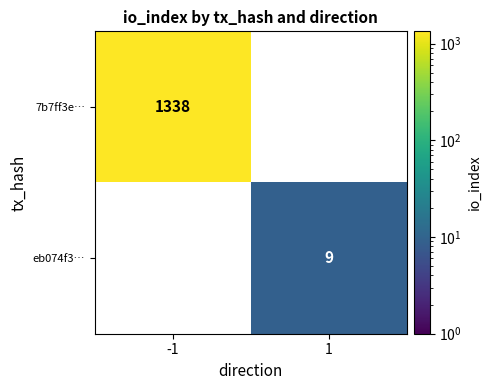

At which category does the chart reach its minimum across all series?

1